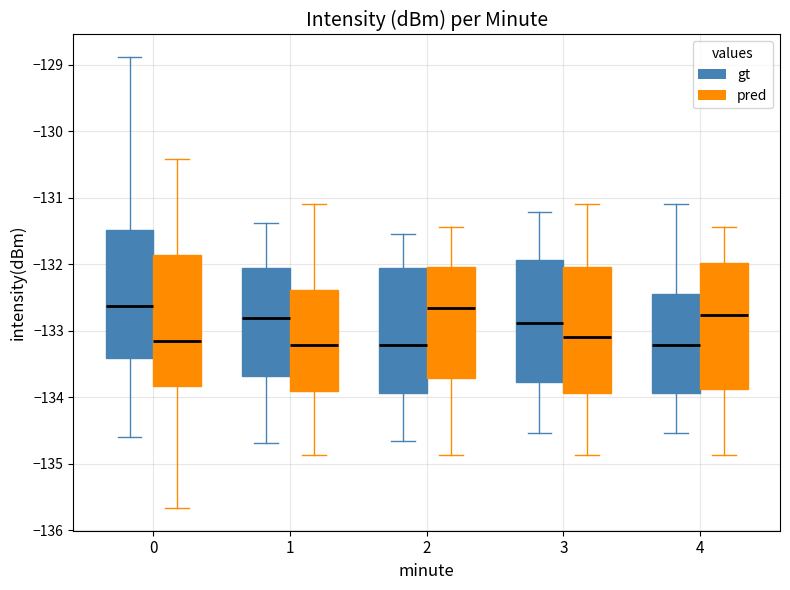

Reading left to right, read every box against the y-axis: the position of its median line, the range the box covers, and the ends of its whiskers. The values are not printed on the chart, so give them approximately, as read against the axis.

0 (gt): median -132.6, box -133.4 to -131.5, whiskers -134.6 to -128.9
0 (pred): median -133.2, box -133.8 to -131.9, whiskers -135.7 to -130.4
1 (gt): median -132.8, box -133.7 to -132.1, whiskers -134.7 to -131.4
1 (pred): median -133.2, box -133.9 to -132.4, whiskers -134.9 to -131.1
2 (gt): median -133.2, box -133.9 to -132.1, whiskers -134.7 to -131.5
2 (pred): median -132.7, box -133.7 to -132.0, whiskers -134.9 to -131.4
3 (gt): median -132.9, box -133.8 to -131.9, whiskers -134.5 to -131.2
3 (pred): median -133.1, box -133.9 to -132.0, whiskers -134.9 to -131.1
4 (gt): median -133.2, box -133.9 to -132.4, whiskers -134.5 to -131.1
4 (pred): median -132.8, box -133.9 to -132.0, whiskers -134.9 to -131.4